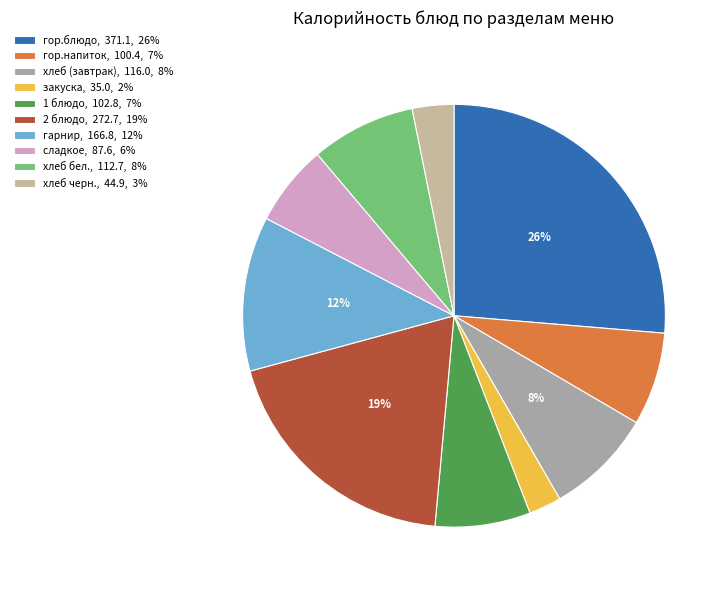

Count the number of slices in the pie.

10